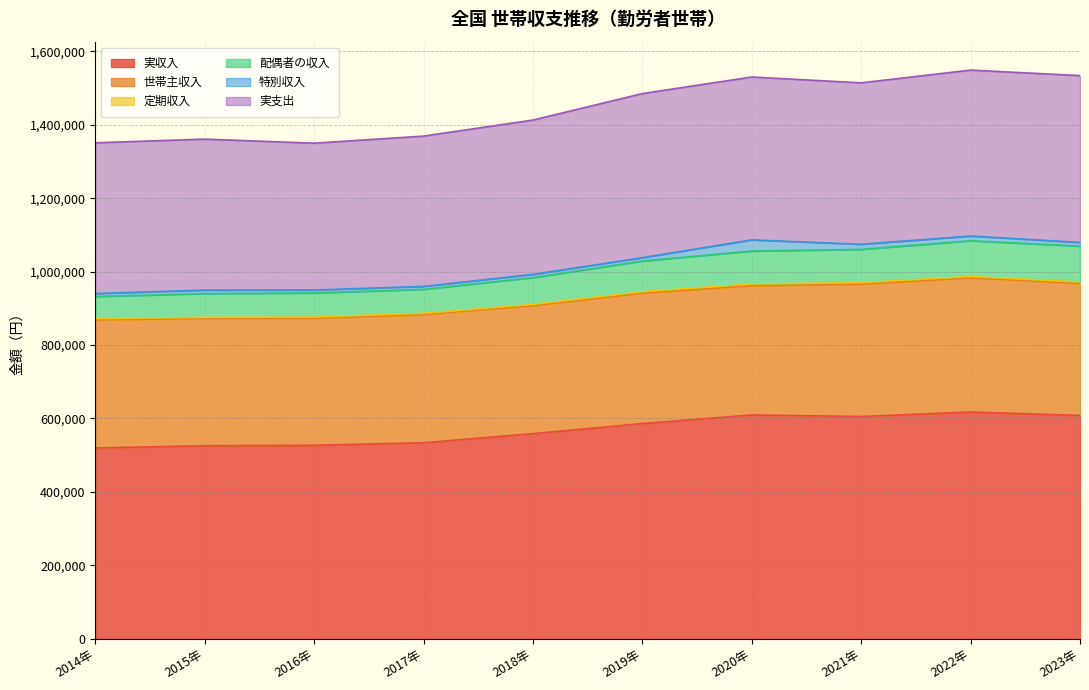

Where is the first local maximum for 配偶者の収入?

2016年